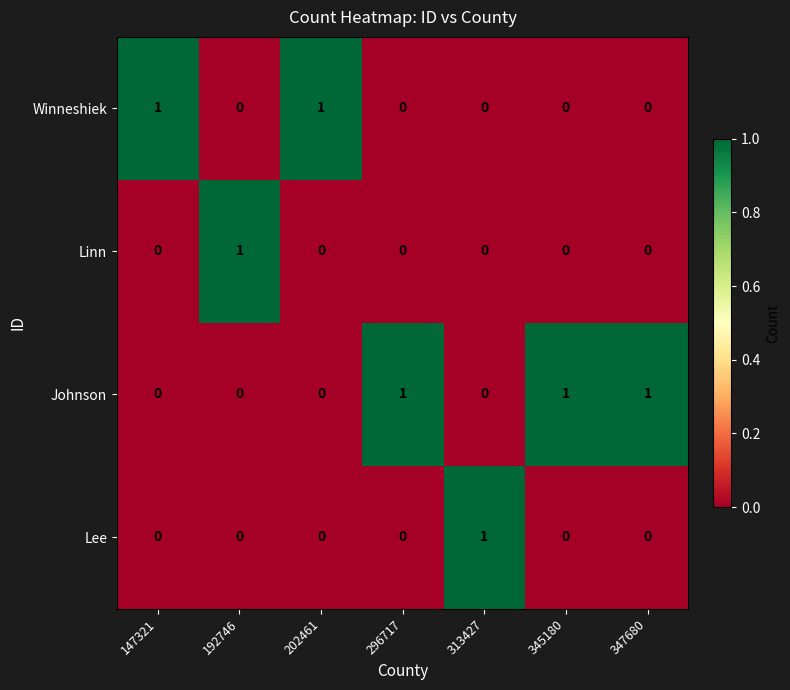

Reading left to right, extract all data points from this chart.

Winneshiek: 1	0	1	0	0	0	0
Linn: 0	1	0	0	0	0	0
Johnson: 0	0	0	1	0	1	1
Lee: 0	0	0	0	1	0	0